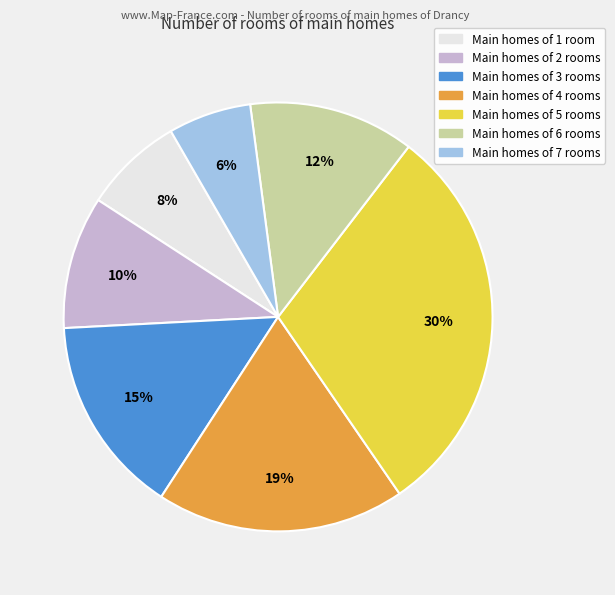

How many slices are in this pie chart?

7